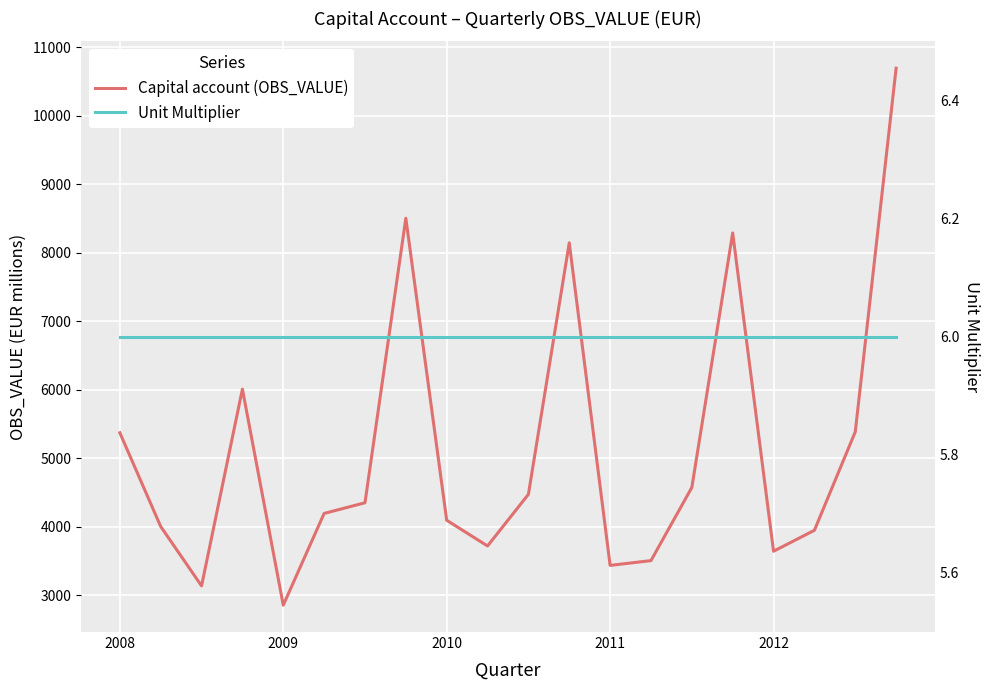

What is the sum of all Unit Multiplier values?

120.0